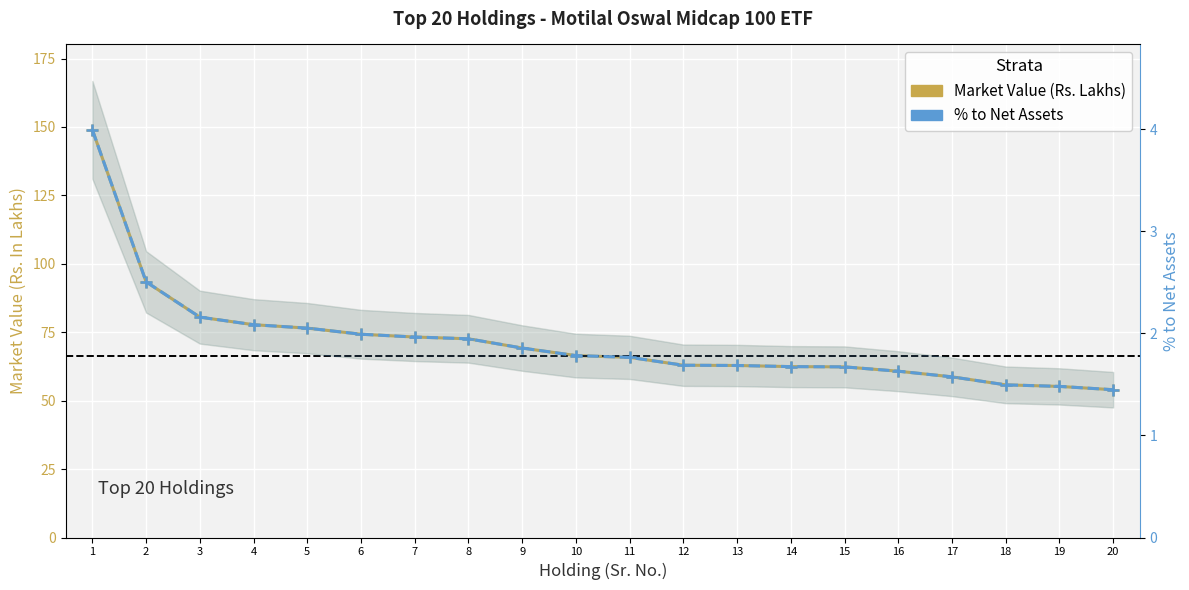

Between 2 and 5, which is larger?

2